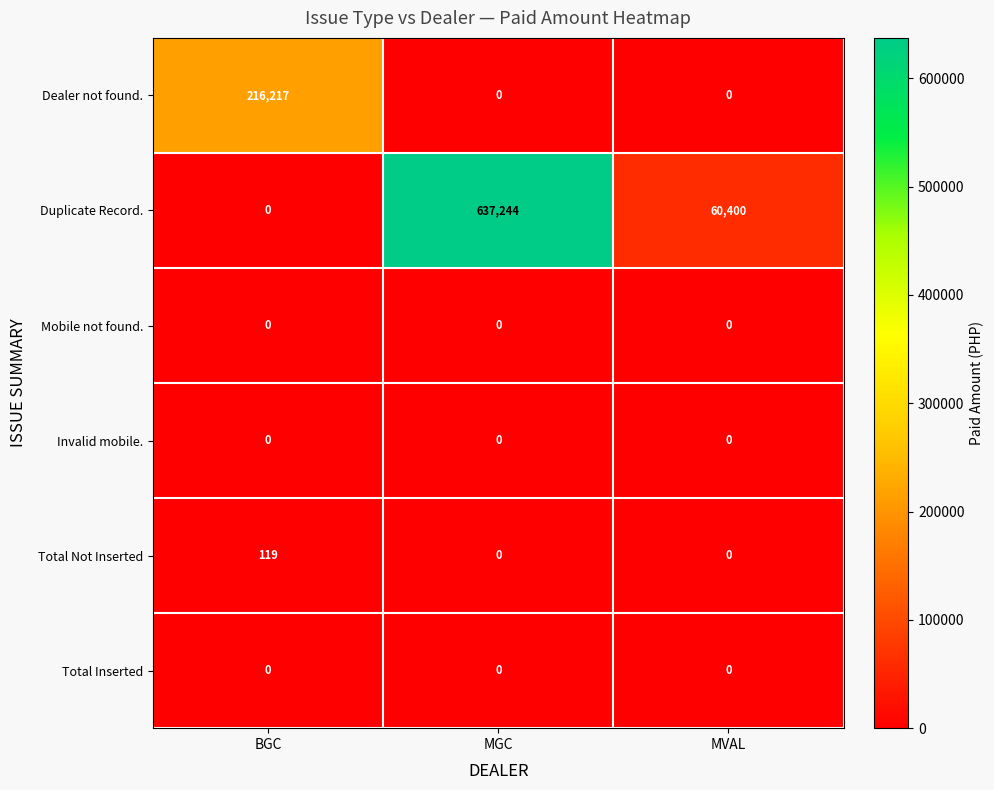

What is the total value across all series at BGC?

216336